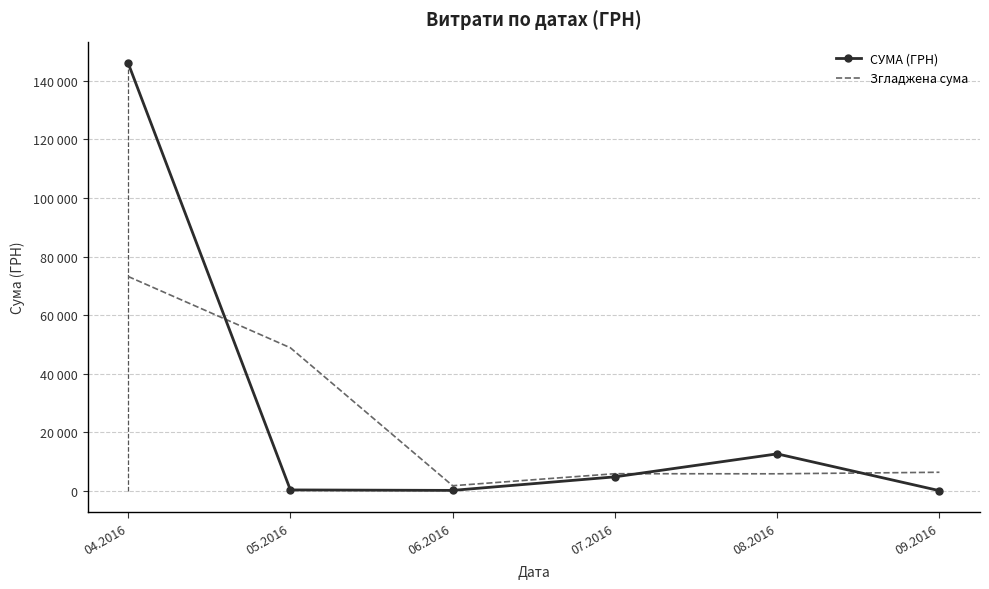

How many interior local peaks does the Згладжена сума series have?

1